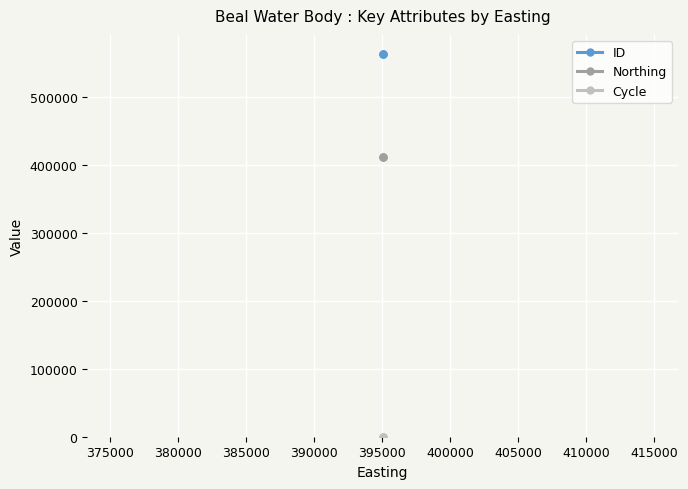

Which series has the largest total across all categories?

ID